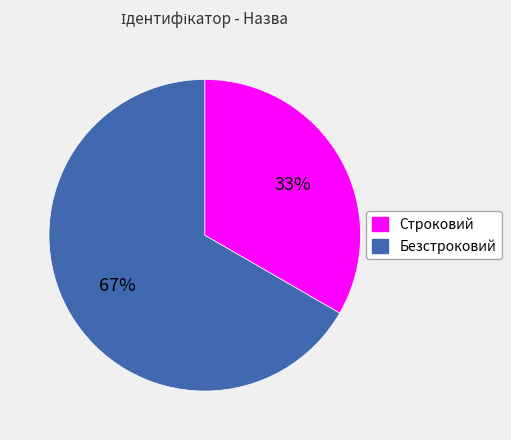

Combined, do Строковий and Безстроковий account for over 50%?

Yes